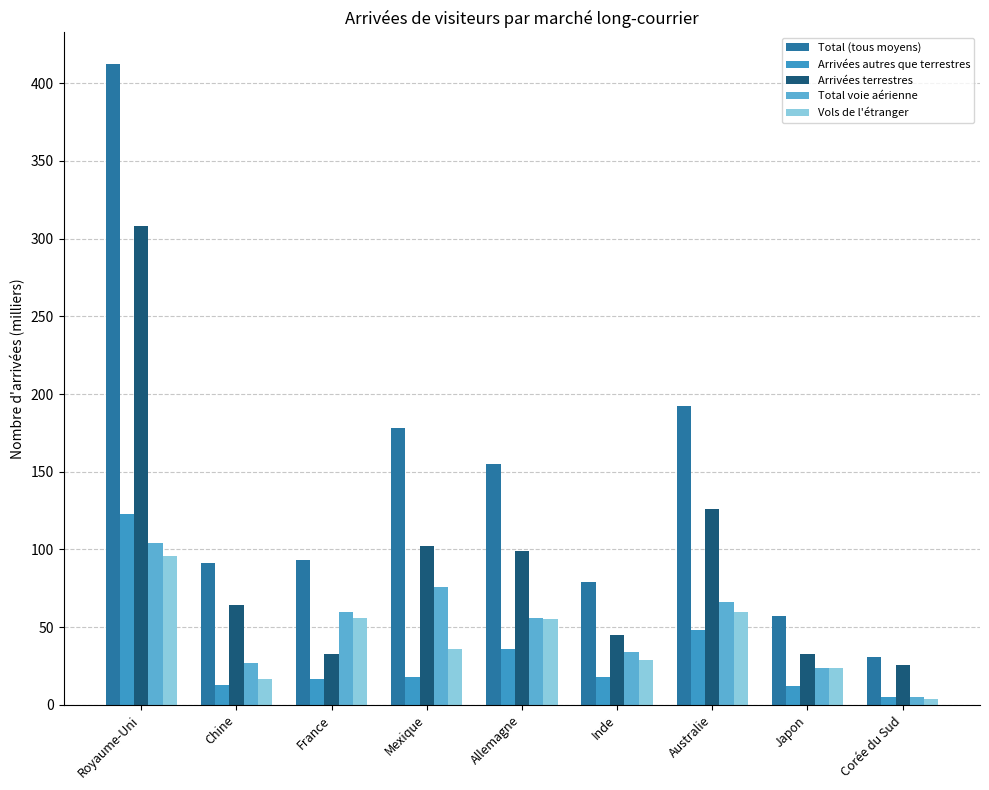

What is the average value of the Total (tous moyens) series?

143